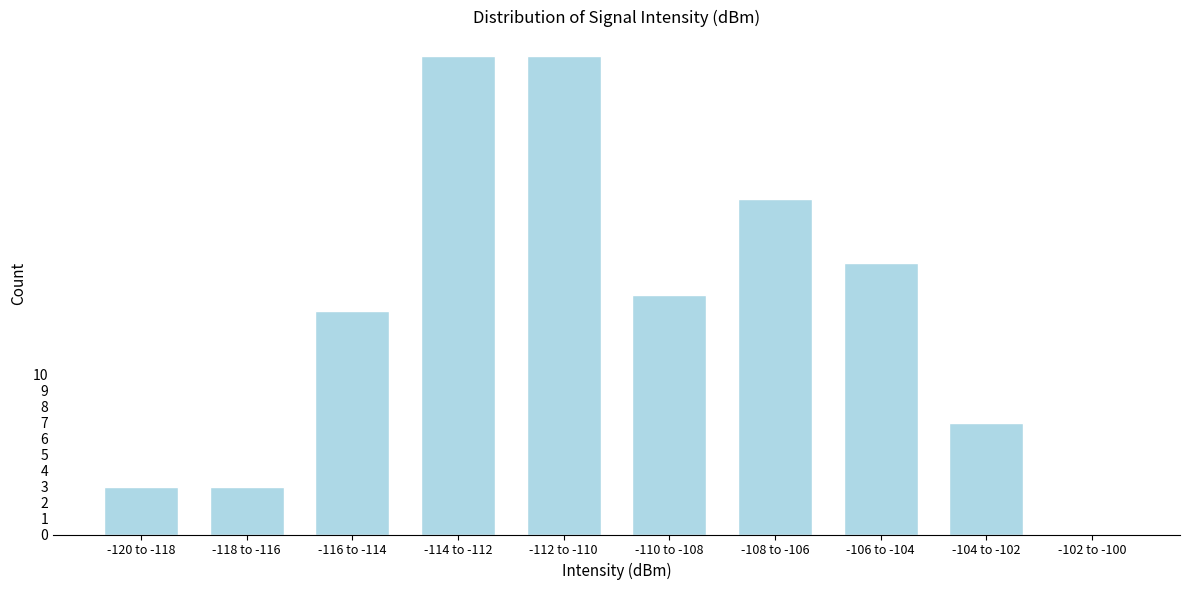

Reading left to right, list all the values displayed in this chart.

-120 to -118=3	-118 to -116=3	-116 to -114=14	-114 to -112=30	-112 to -110=30	-110 to -108=15	-108 to -106=21	-106 to -104=17	-104 to -102=7	-102 to -100=0